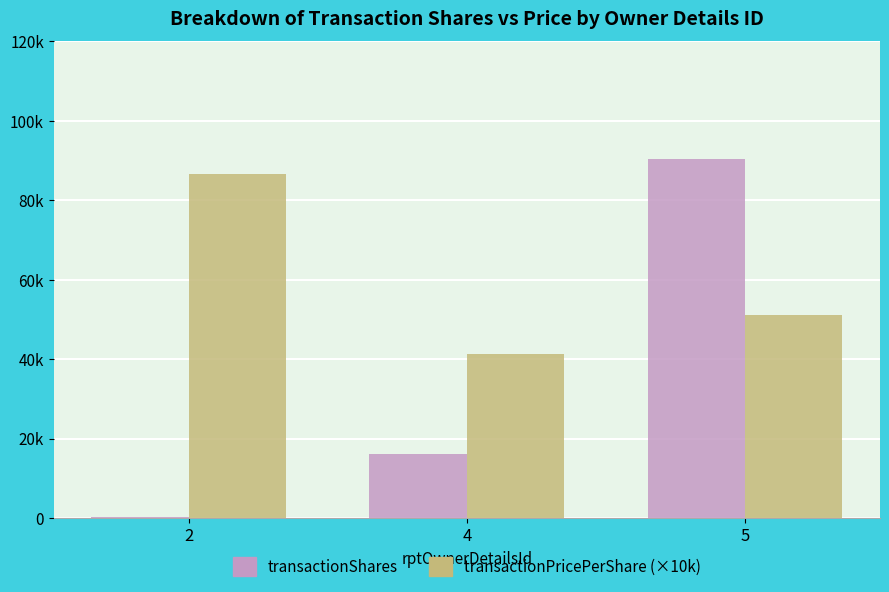

Does the chart contain stacked bars?

No